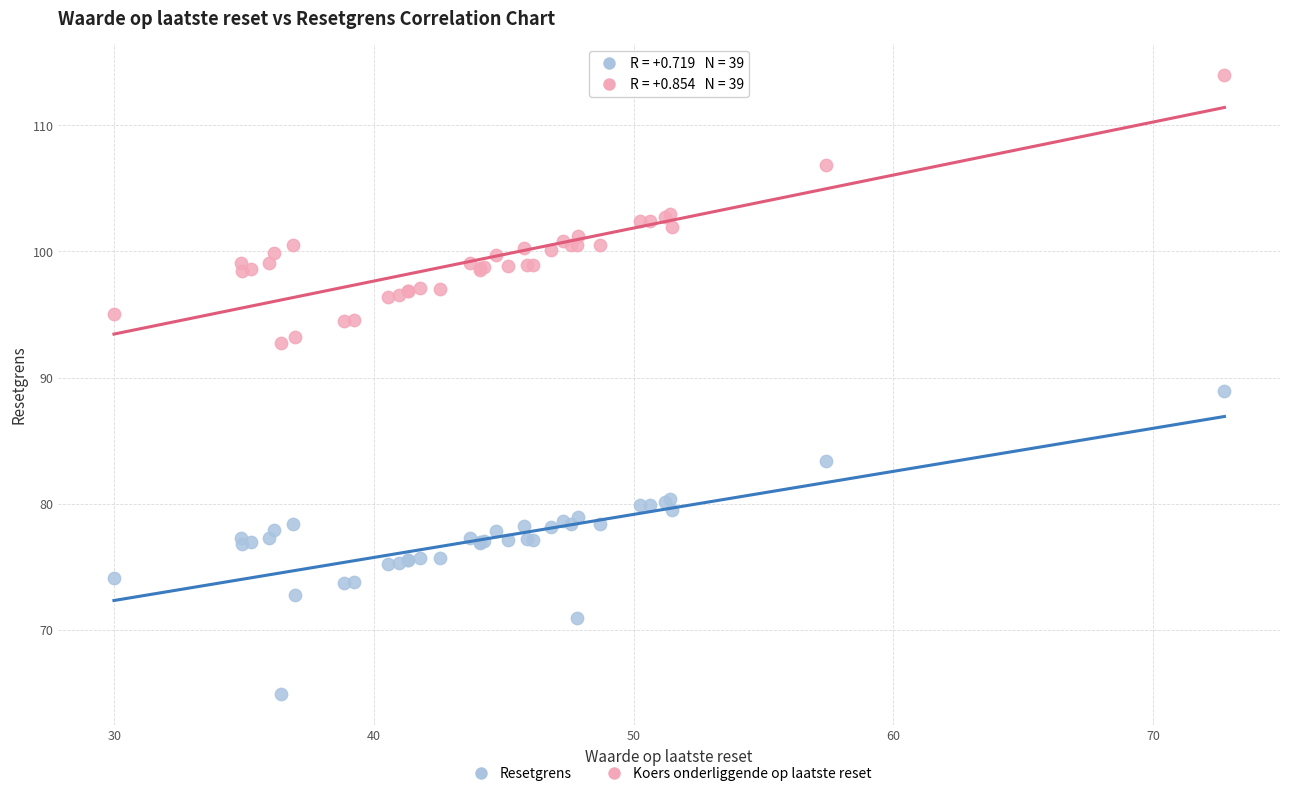

What is the X range (max minus min) for the scatter plot?

42.8